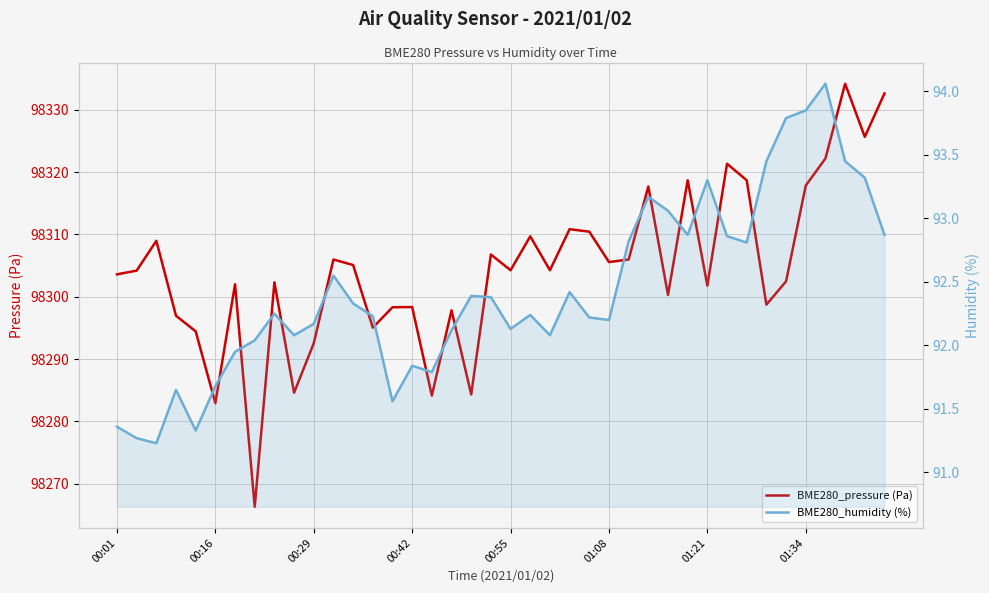

What is the value of the BME280_humidity (%) point at the 36th from the left?

93.8